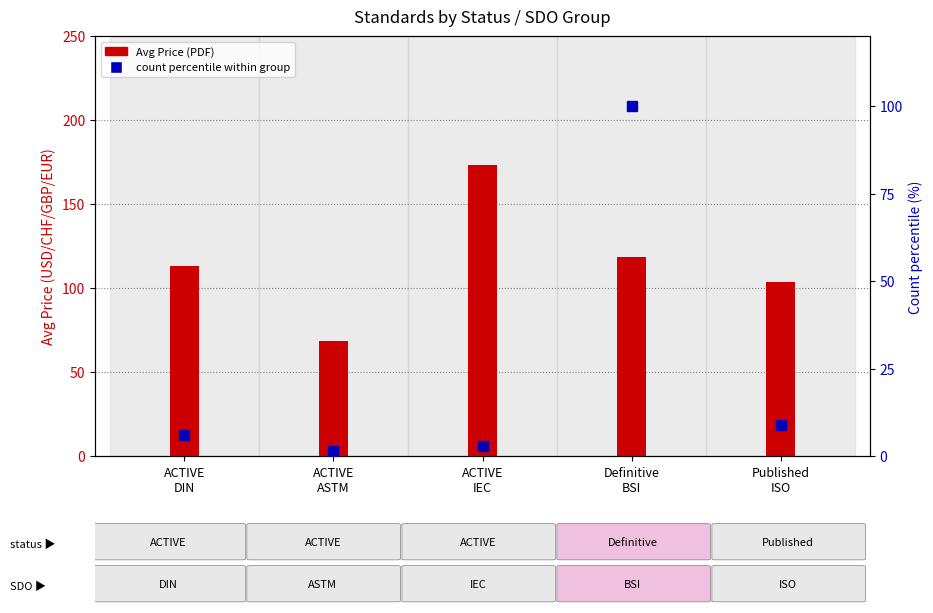

How many values exceed 113?

3